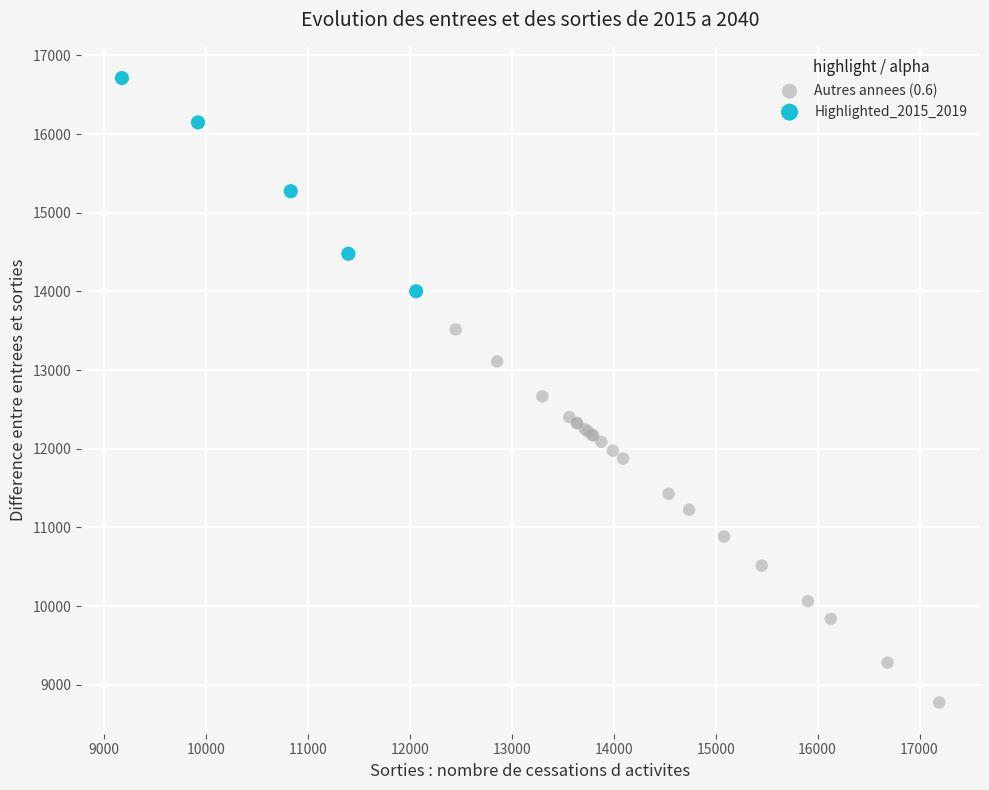

Which series reaches the maximum Y coordinate?

Highlighted_2015_2019